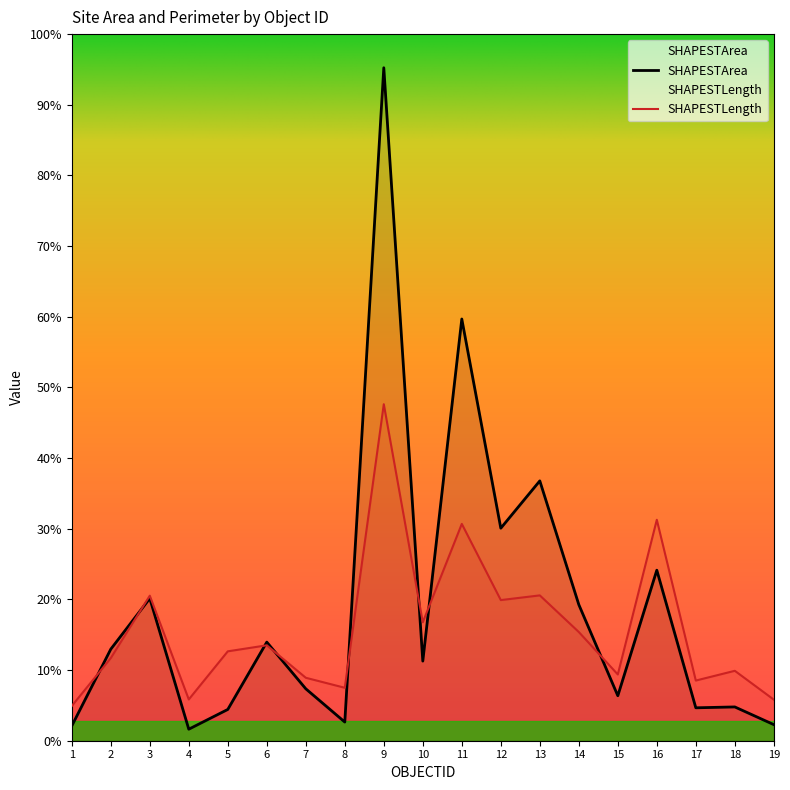

What are all the series names shown in the legend?

SHAPESTArea, SHAPESTLength